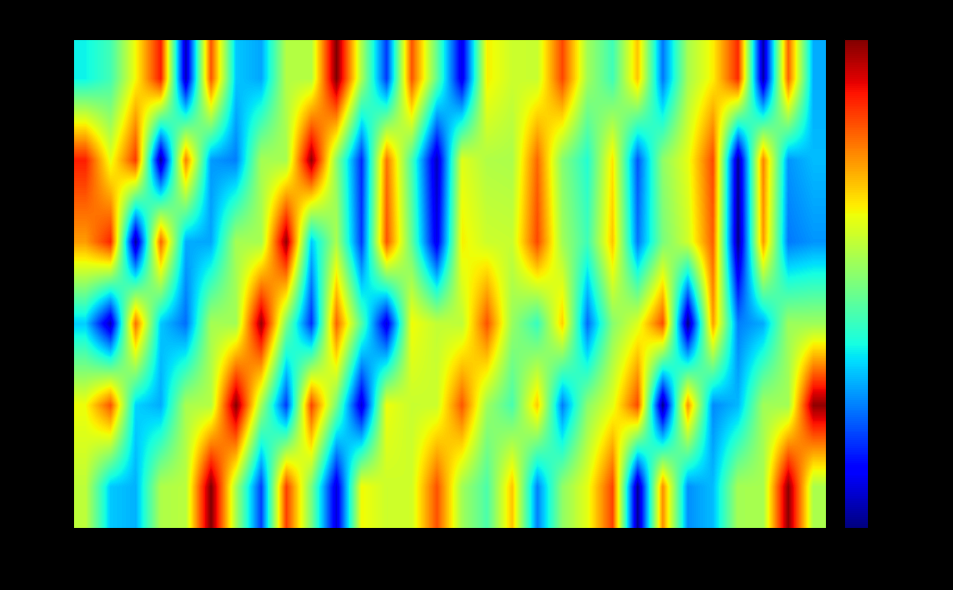

What is the minimum value shown in the chart?

-128.2